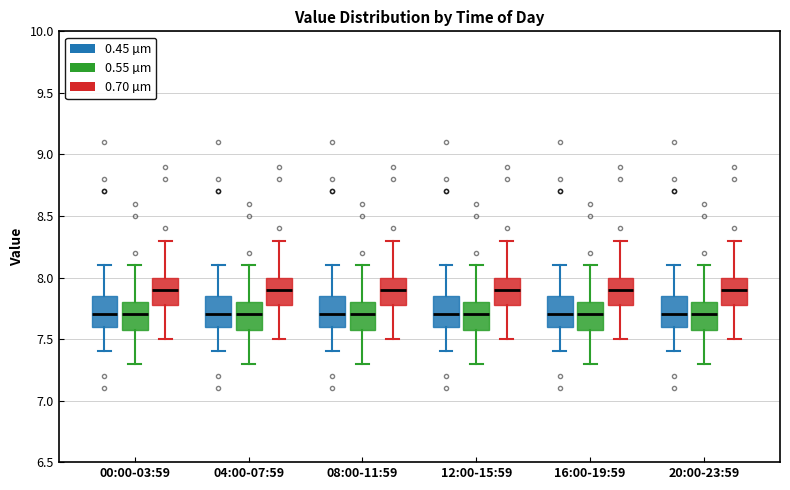

Reading left to right, read every box against the y-axis: the position of its median line, the range the box covers, and the ends of its whiskers. The values are not printed on the chart, so give them approximately, as read against the axis.

00:00-03:59 (0.45 µm): median 7.70, box 7.60 to 7.85, whiskers 7.40 to 8.10
00:00-03:59 (0.55 µm): median 7.70, box 7.60 to 7.80, whiskers 7.30 to 8.10
00:00-03:59 (0.70 µm): median 7.90, box 7.80 to 8.00, whiskers 7.50 to 8.30
04:00-07:59 (0.45 µm): median 7.70, box 7.60 to 7.85, whiskers 7.40 to 8.10
04:00-07:59 (0.55 µm): median 7.70, box 7.60 to 7.80, whiskers 7.30 to 8.10
04:00-07:59 (0.70 µm): median 7.90, box 7.80 to 8.00, whiskers 7.50 to 8.30
08:00-11:59 (0.45 µm): median 7.70, box 7.60 to 7.85, whiskers 7.40 to 8.10
08:00-11:59 (0.55 µm): median 7.70, box 7.60 to 7.80, whiskers 7.30 to 8.10
08:00-11:59 (0.70 µm): median 7.90, box 7.80 to 8.00, whiskers 7.50 to 8.30
12:00-15:59 (0.45 µm): median 7.70, box 7.60 to 7.85, whiskers 7.40 to 8.10
12:00-15:59 (0.55 µm): median 7.70, box 7.60 to 7.80, whiskers 7.30 to 8.10
12:00-15:59 (0.70 µm): median 7.90, box 7.80 to 8.00, whiskers 7.50 to 8.30
16:00-19:59 (0.45 µm): median 7.70, box 7.60 to 7.85, whiskers 7.40 to 8.10
16:00-19:59 (0.55 µm): median 7.70, box 7.60 to 7.80, whiskers 7.30 to 8.10
16:00-19:59 (0.70 µm): median 7.90, box 7.80 to 8.00, whiskers 7.50 to 8.30
20:00-23:59 (0.45 µm): median 7.70, box 7.60 to 7.85, whiskers 7.40 to 8.10
20:00-23:59 (0.55 µm): median 7.70, box 7.60 to 7.80, whiskers 7.30 to 8.10
20:00-23:59 (0.70 µm): median 7.90, box 7.80 to 8.00, whiskers 7.50 to 8.30